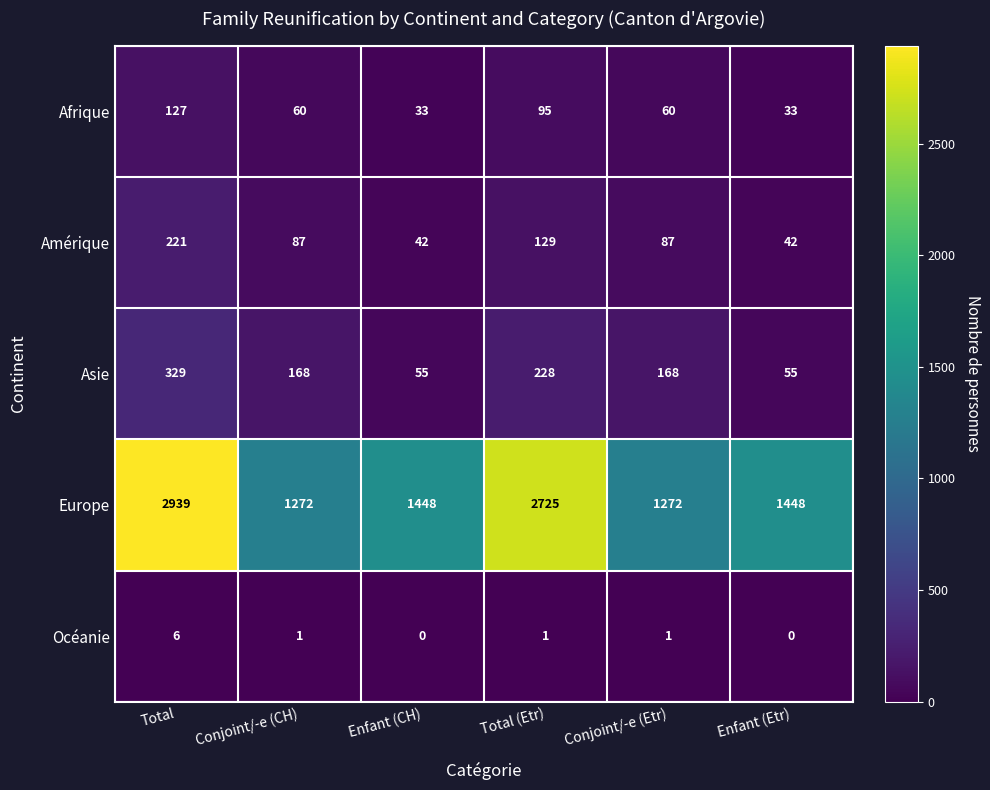

The value of Océanie at Conjoint/-e (Etr) is 1. True or false?

True